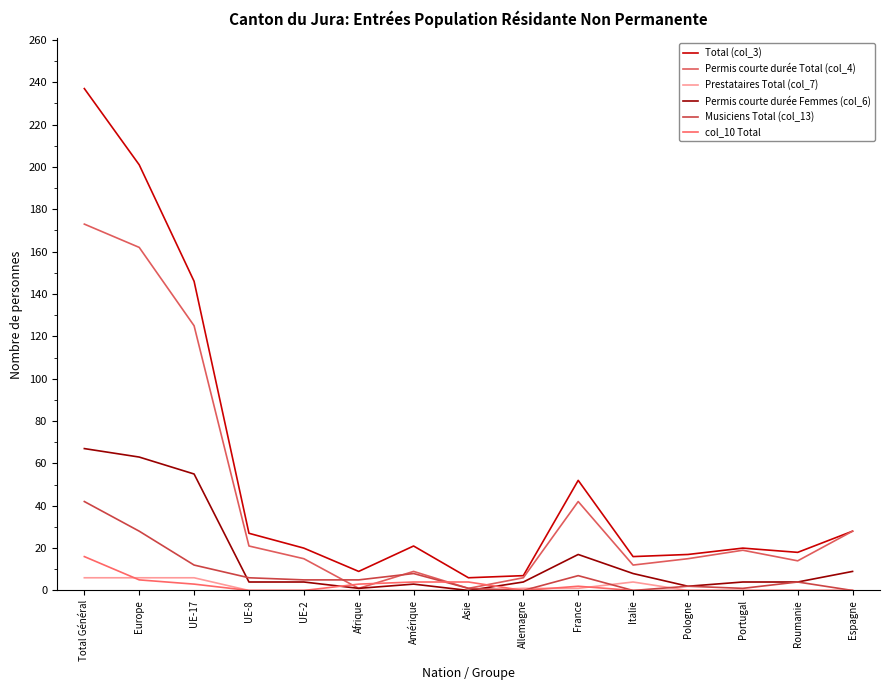

At which label does Musiciens Total (col_13) first exceed 5?

Total Général